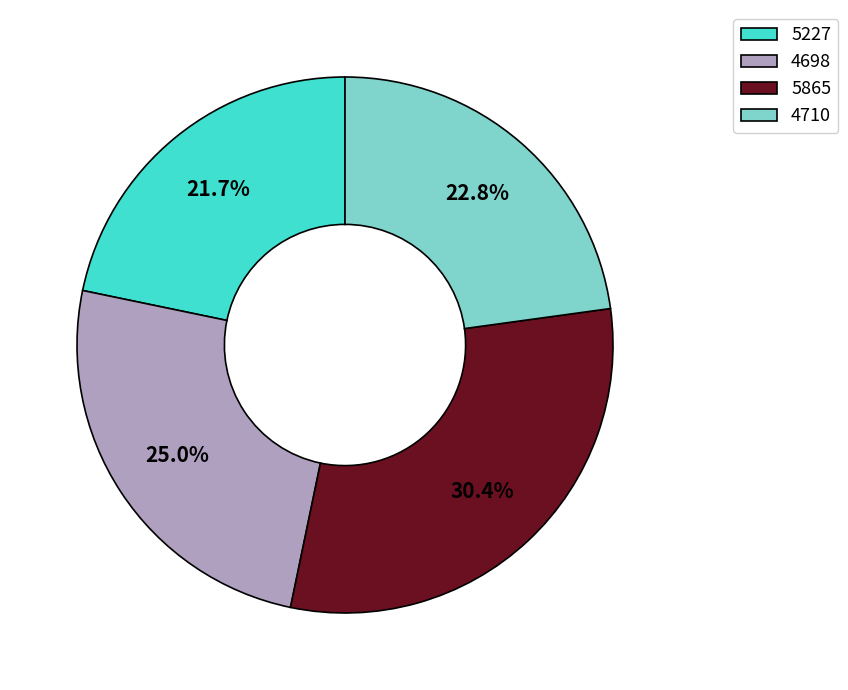

What percentage is NOT represented by 5865?

69.6%